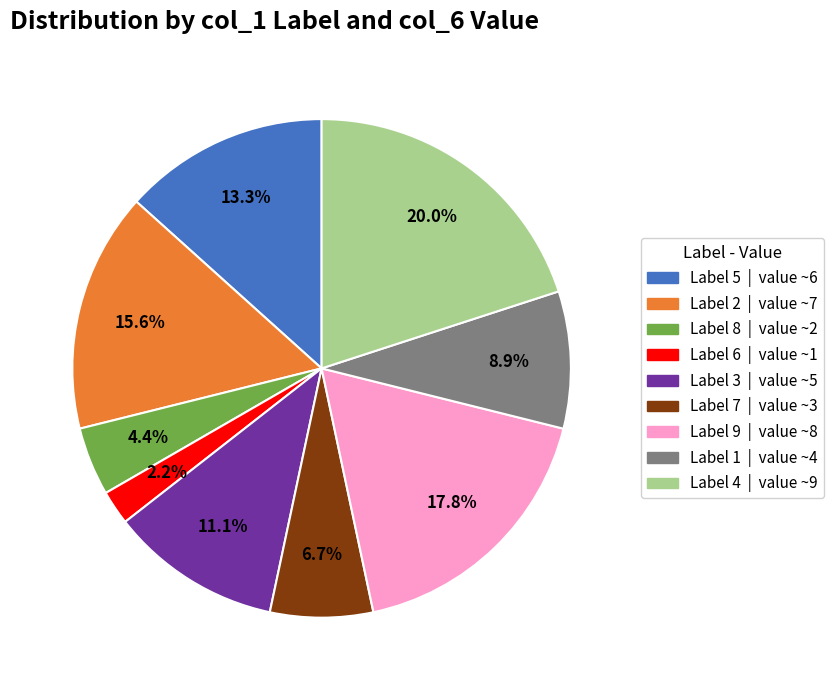

Does any single category account for the majority?

No